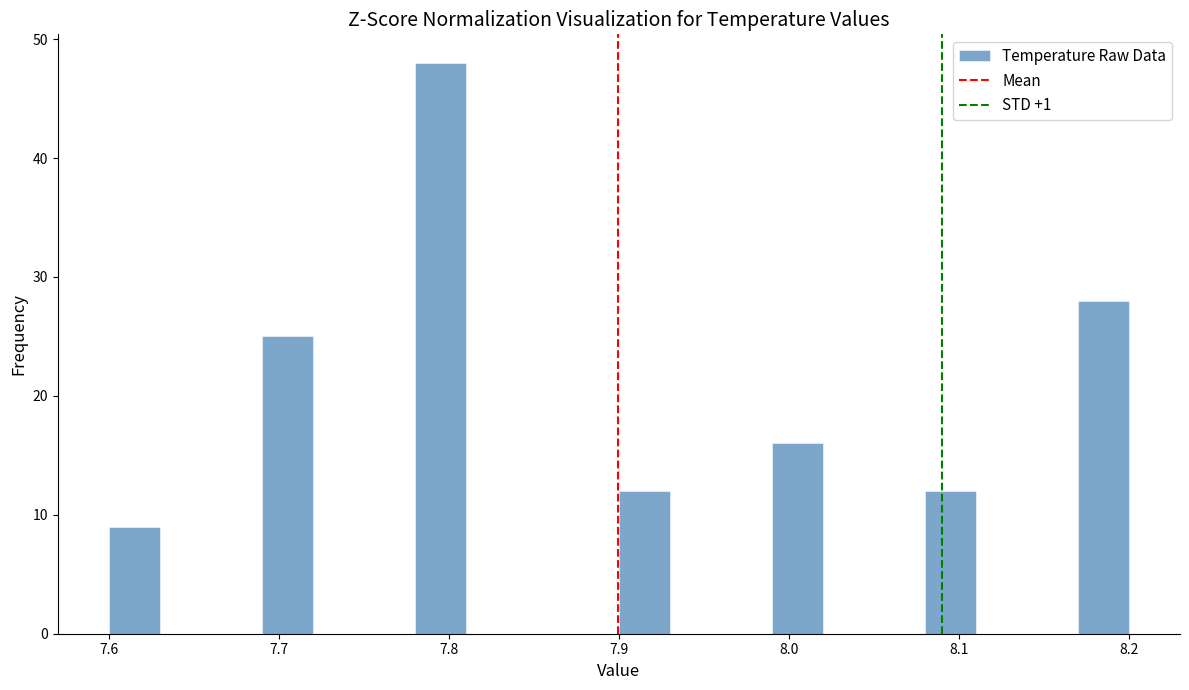

Read against the x-axis, roughly where is the centre of the tallest bar?

7.80